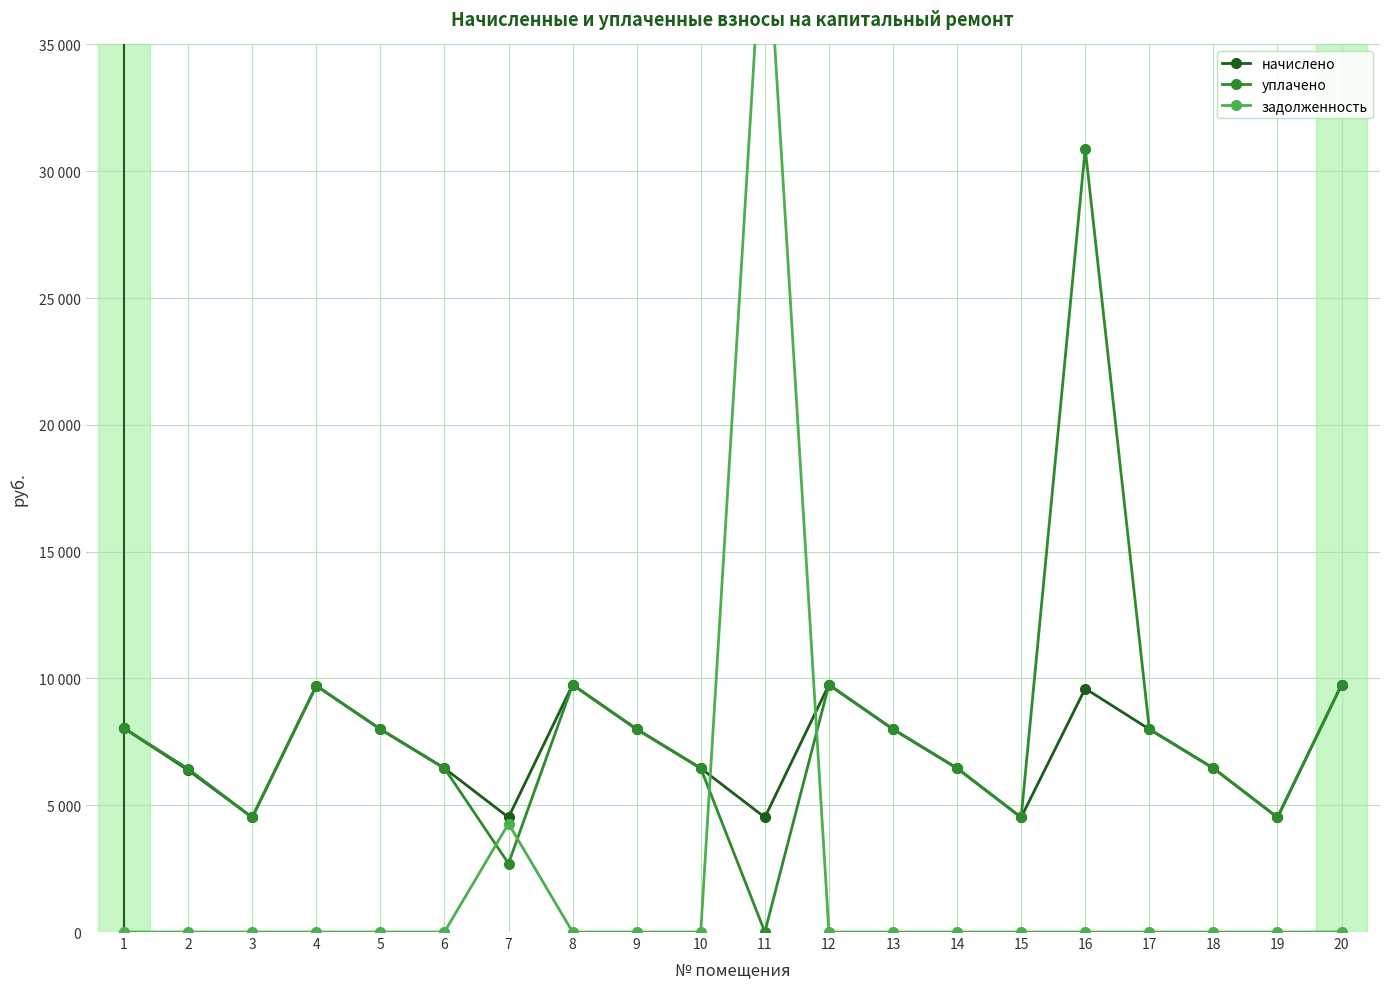

True or false: уплачено and начислено intersect in this chart.

False